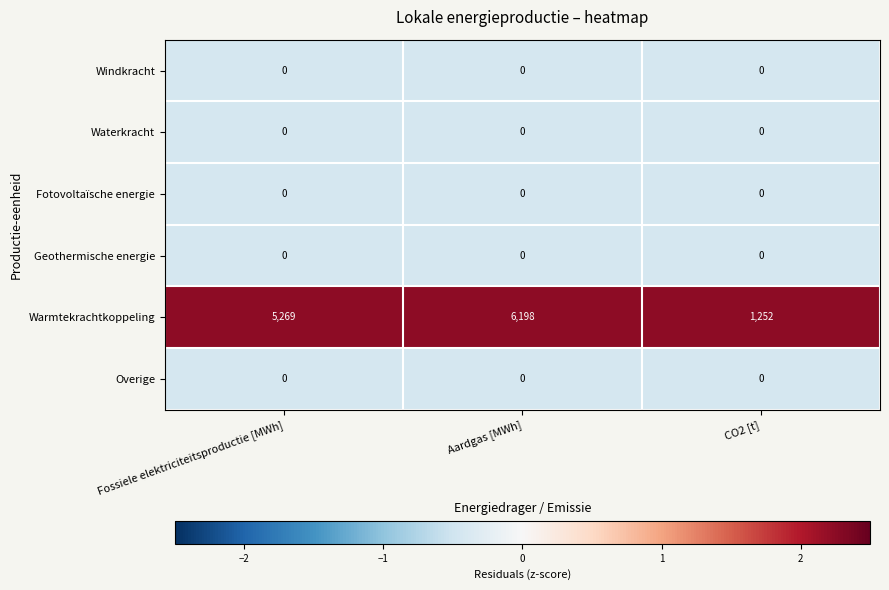

Which series has the largest range (max minus min)?

Warmtekrachtkoppeling